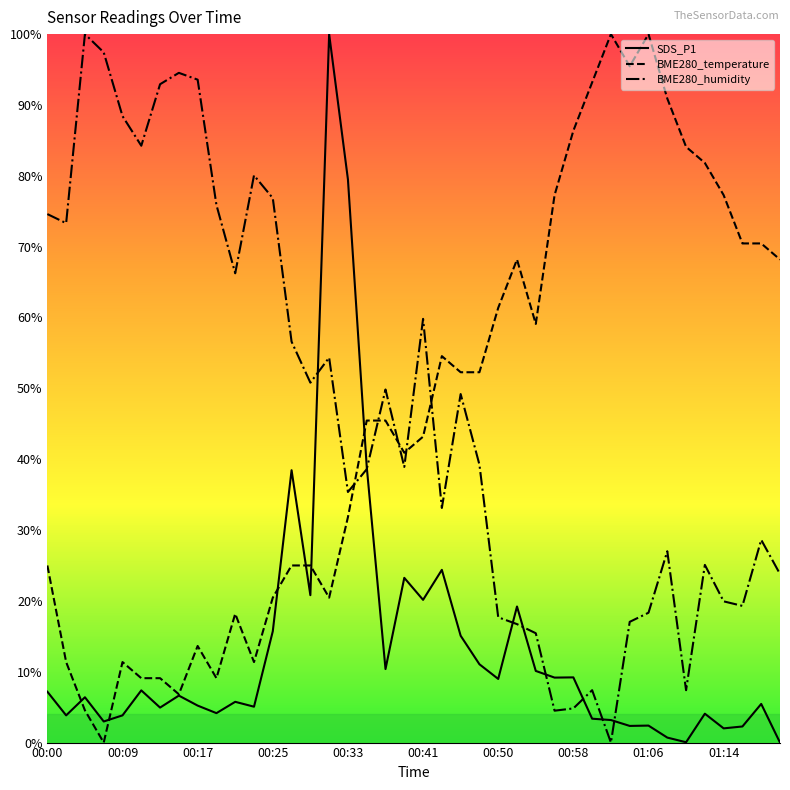

Rank the series by their maximum value, from highest to lowest.

SDS_P1, BME280_temperature, BME280_humidity